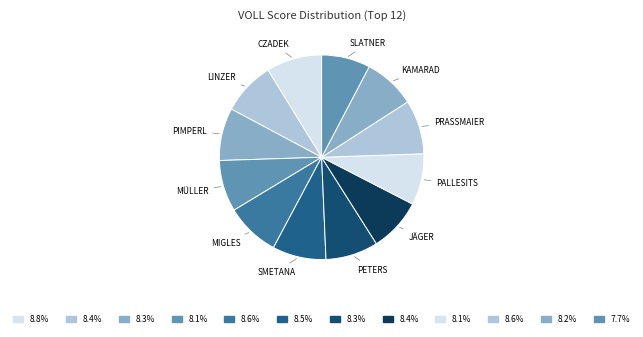

Rank the categories by value from highest to lowest.

CZADEK Karl, MIGLES Drago, PRASSMAIER Johann, SMETANA Friedrich, JÄGER Roman, LINZER Ferdinand, PIMPERL Herbert, PETERS Peter, KAMARAD Roland, MÜLLER Erhart, PALLESITS Anton, SLATNER Andreas